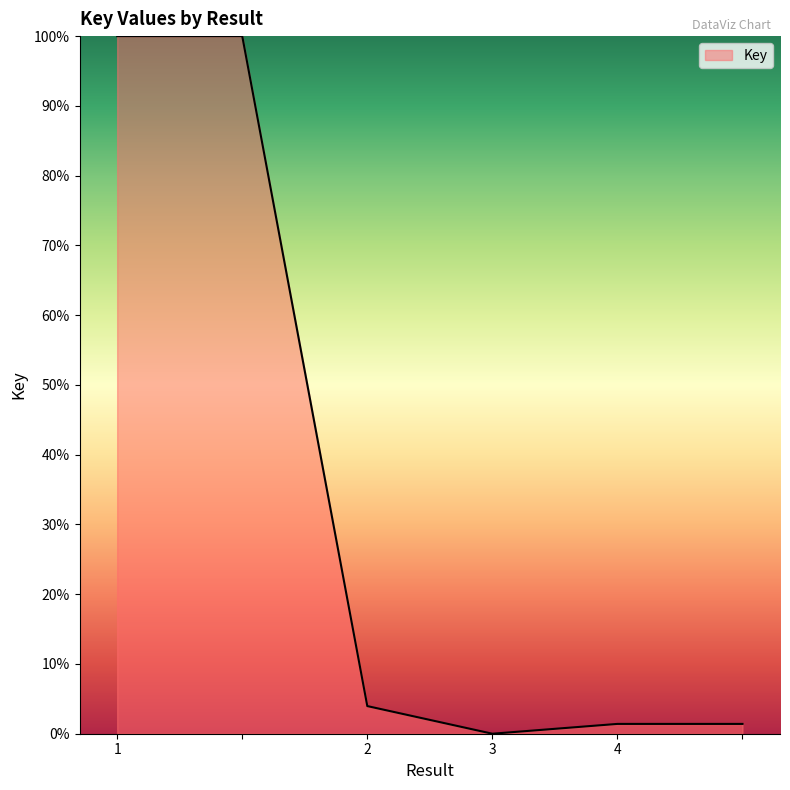

What is the difference between the second highest and minimum values?

100.0